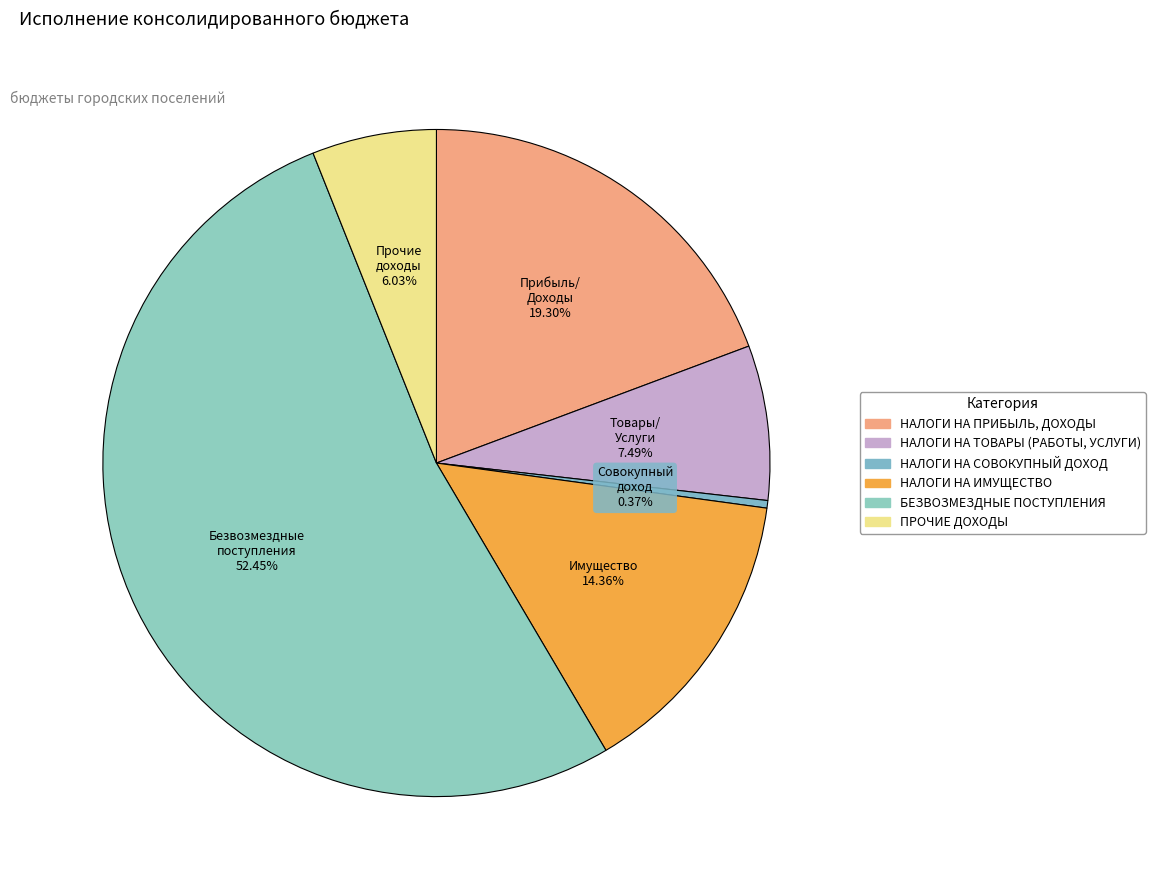

Is there a majority slice in this chart?

Yes